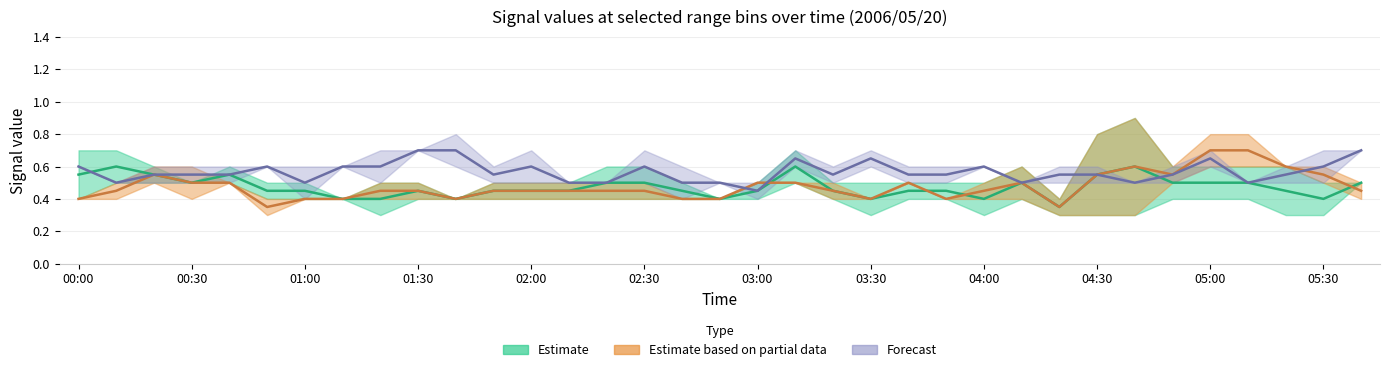

Count the 5.888 values in the range 0 to 1.

35